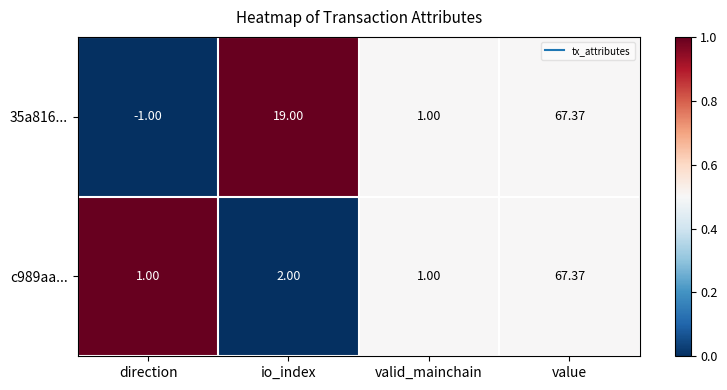

At which category is the sum across all series the highest?

value